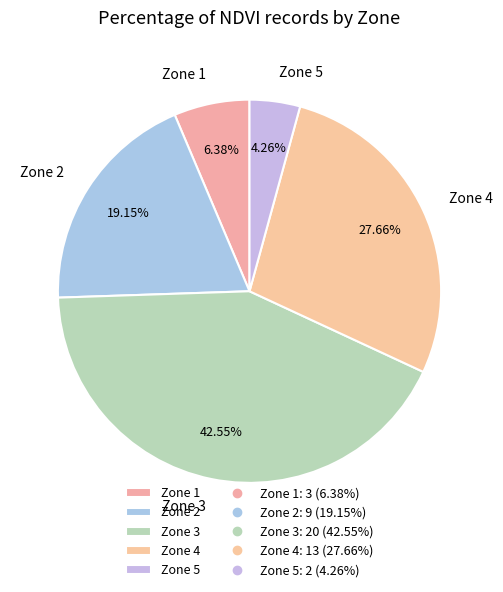

How many segments does this pie chart have?

5